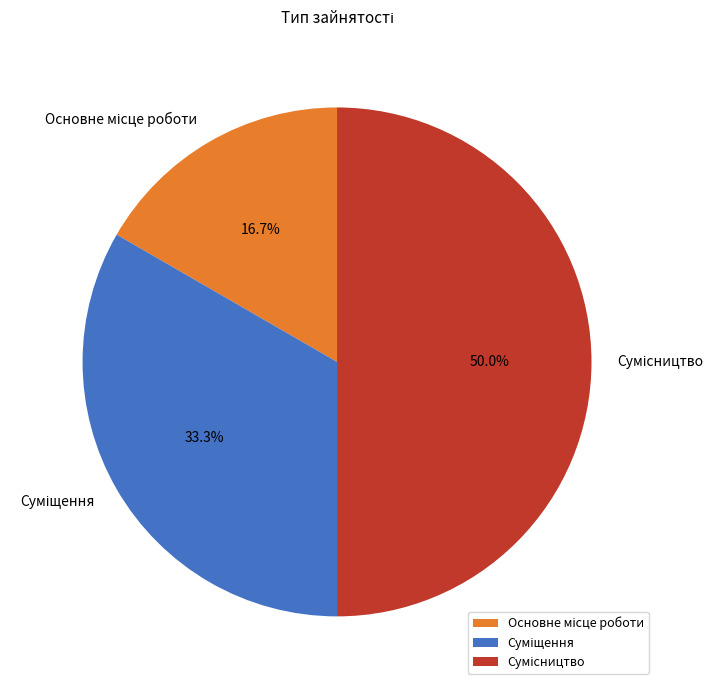

To the nearest percent, what is the difference between the Суміщення and Основне місце роботи slice percentages?

17%